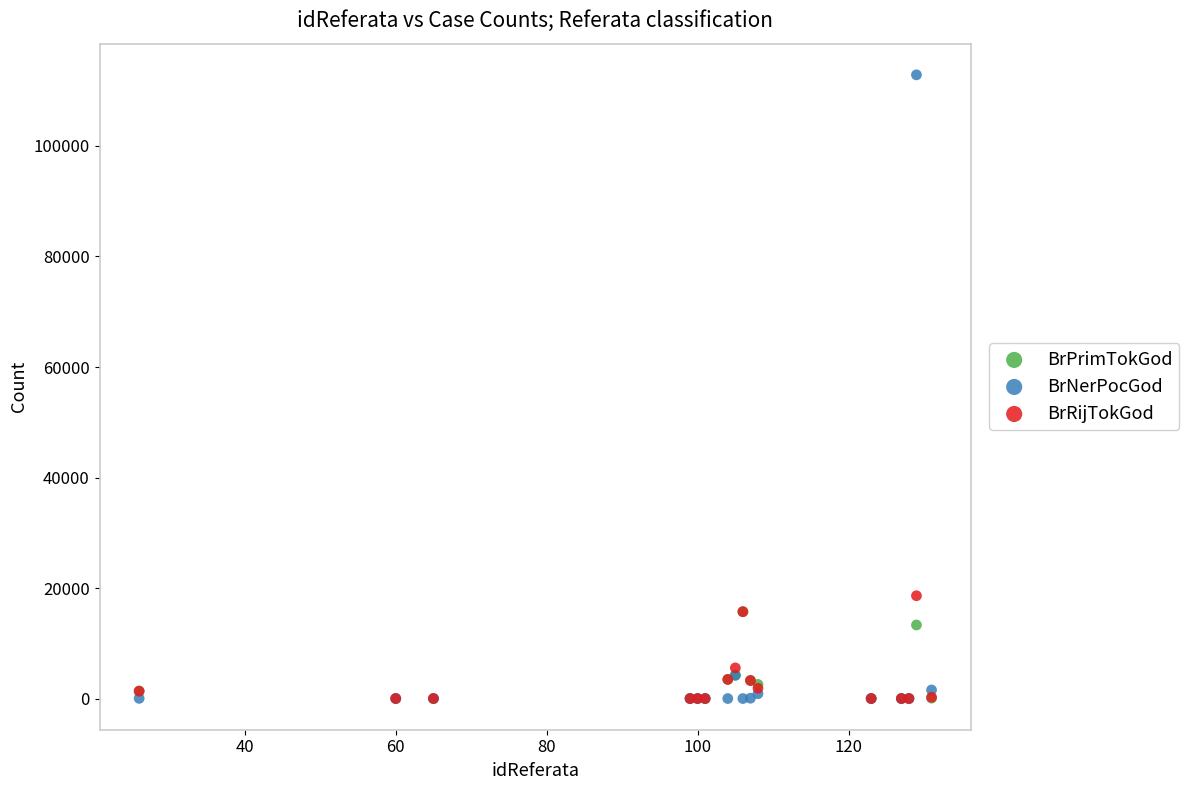

In the BrPrimTokGod series, what Y value is closest to 7860?

4206